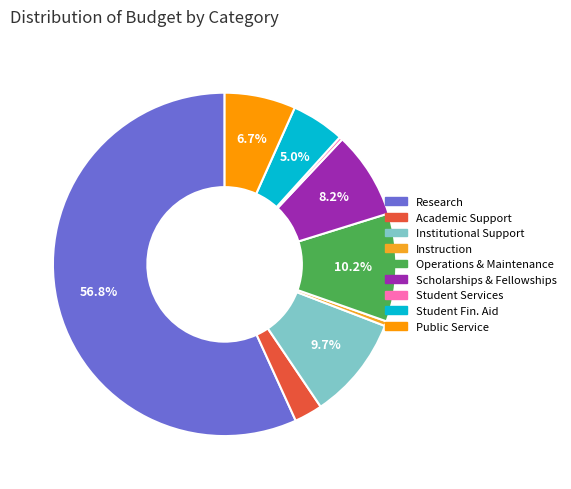

What percentage is the Operations & Maintenance slice, to the nearest percent?

10%